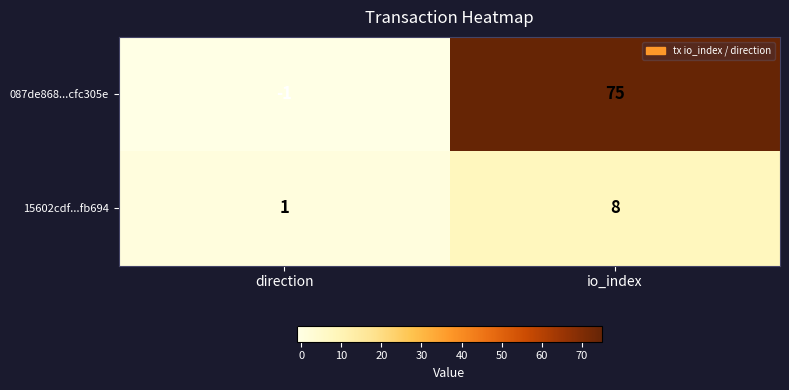

Which category has the lowest value across all series?

direction